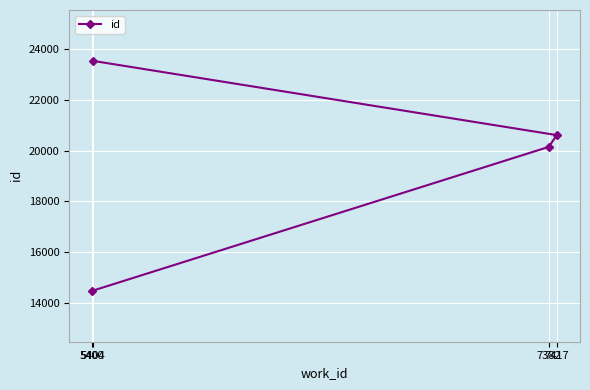

What is the difference between the maximum and minimum values?

9026